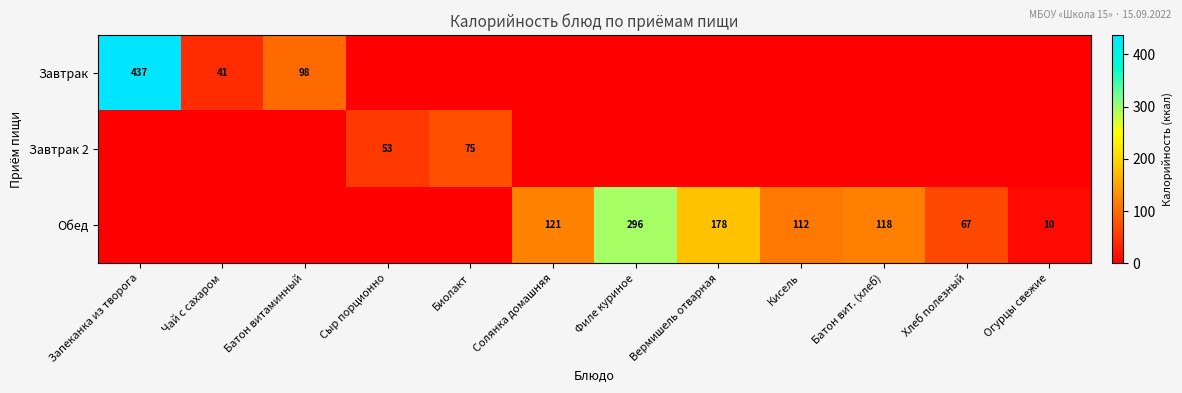

Is it true that Обед equals 296 at Филе куриное?

True